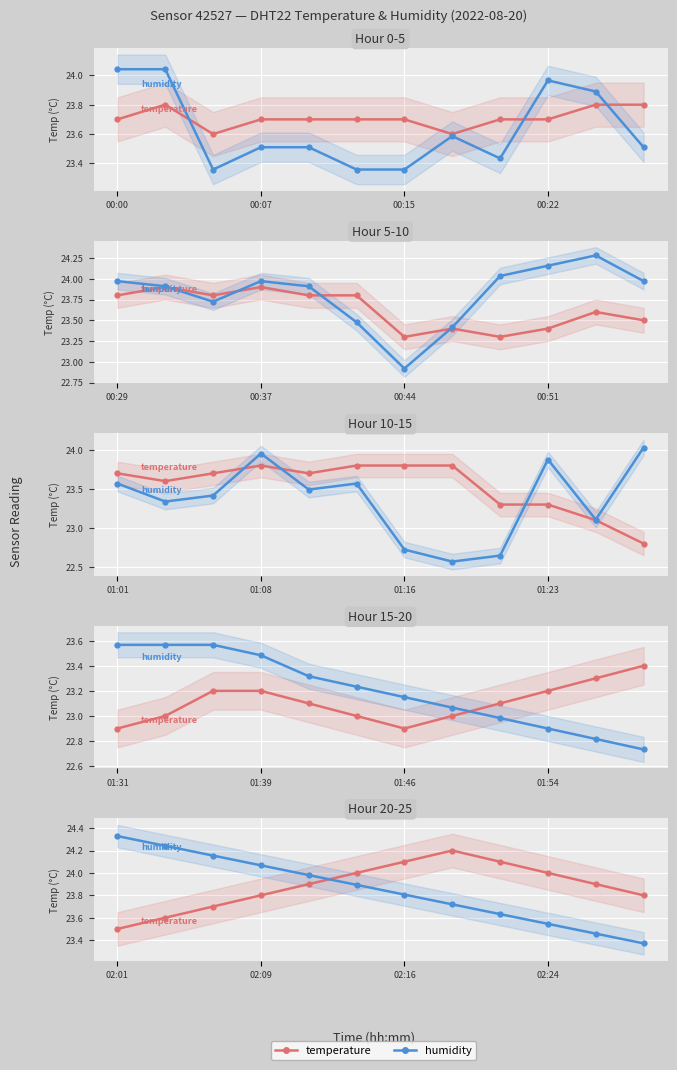

The value of temperature at 02:09 is 42.2. True or false?

False